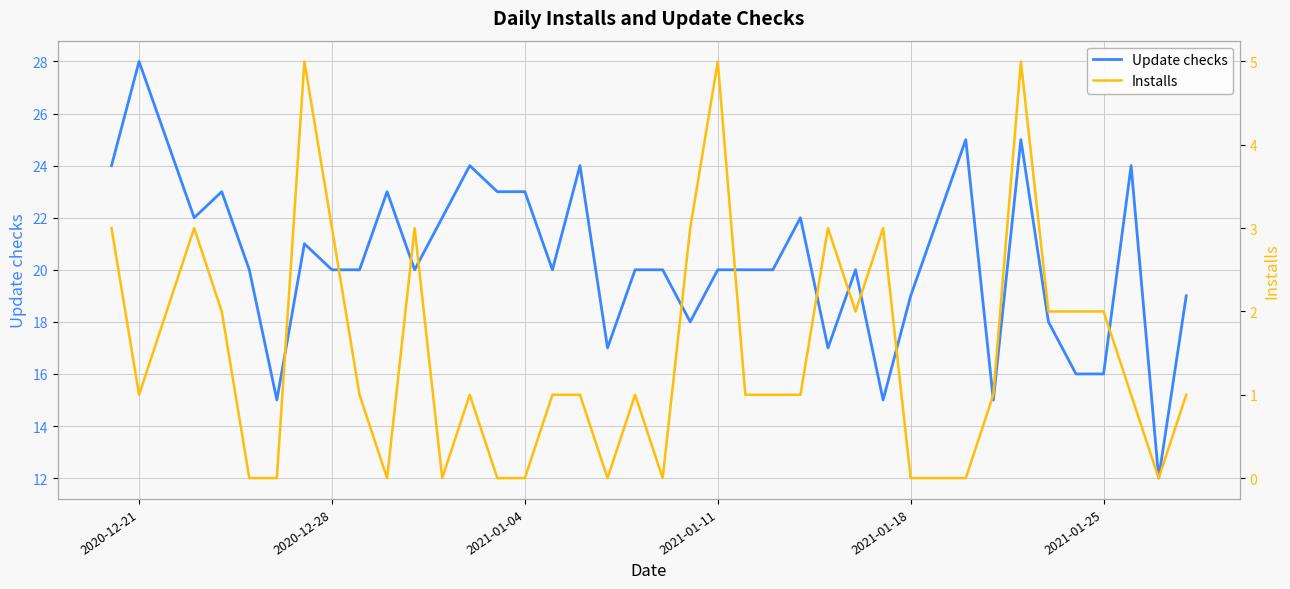

What is the lowest value of the Update checks series?

12